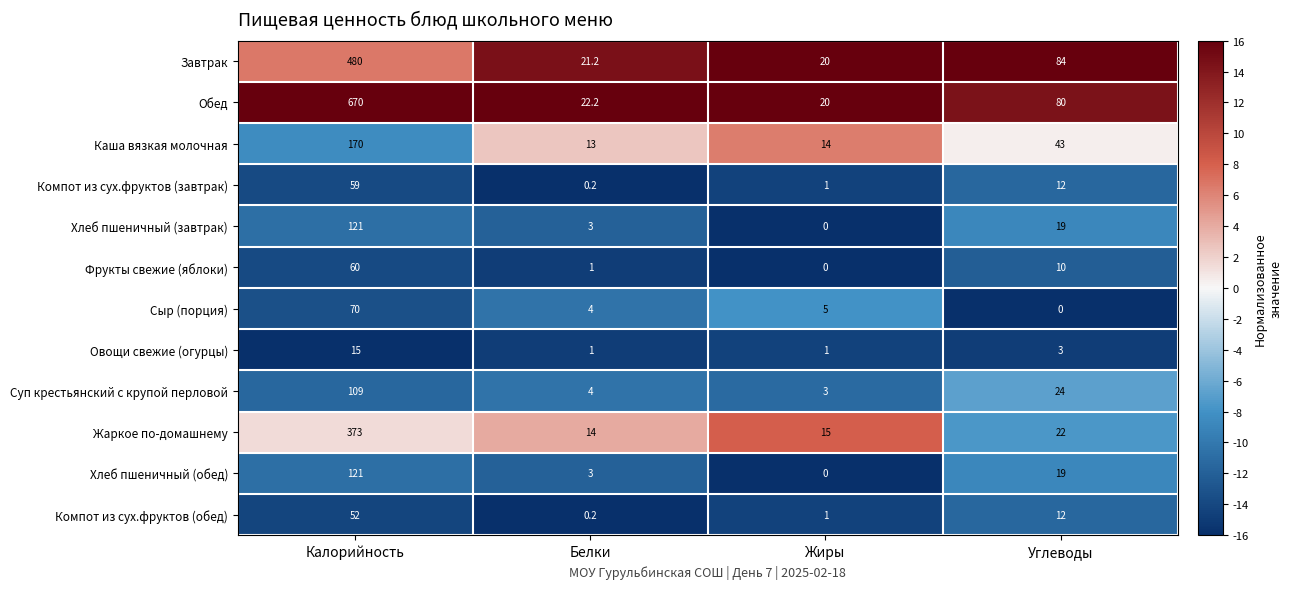

Where is Хлеб пшеничный (завтрак) nearest to the value 60?

Углеводы